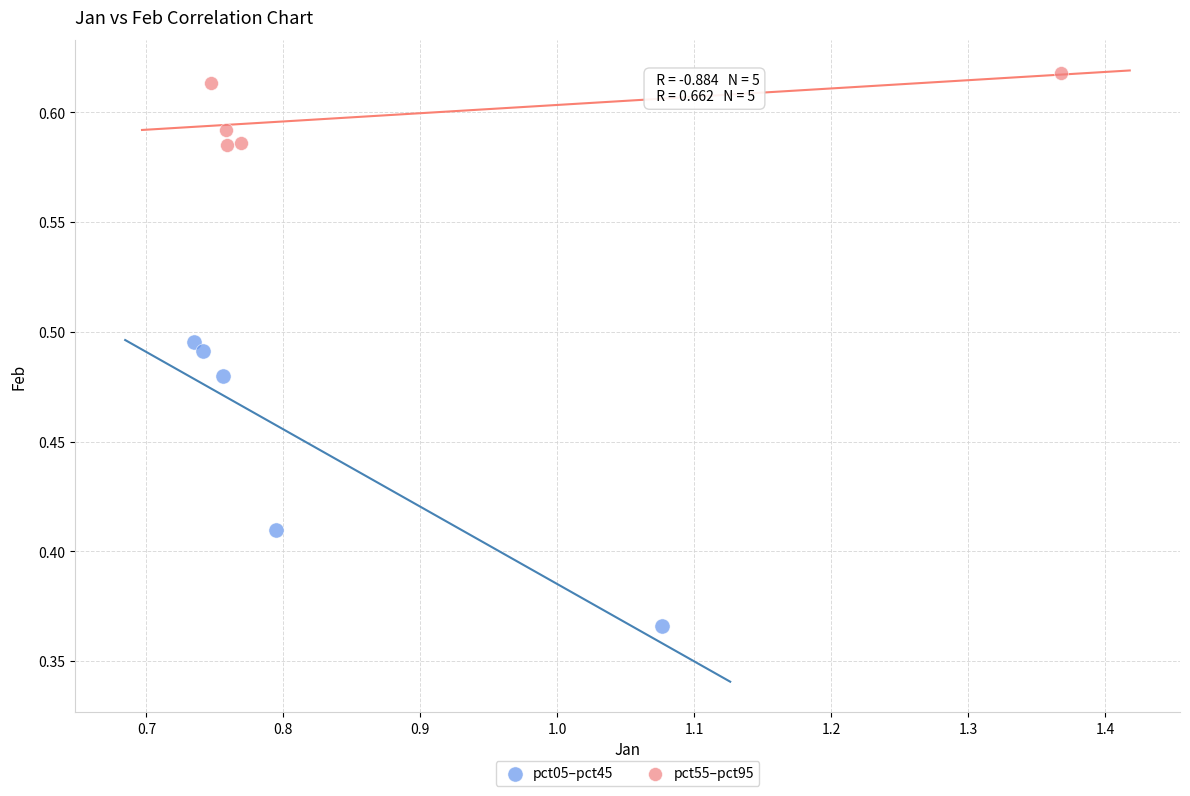

Which series reaches the maximum Y coordinate?

pct55–pct95